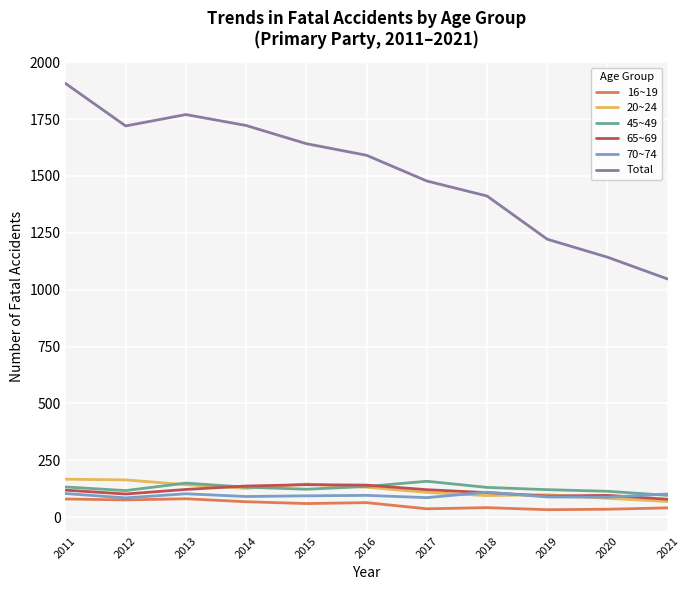

True or false: 65~69 and Total cross at least once.

False